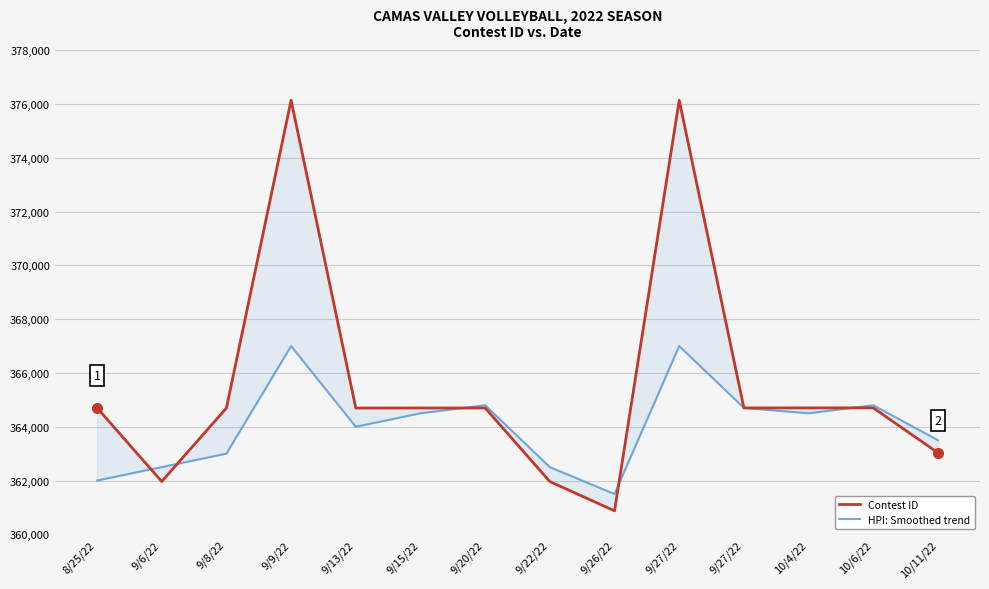

Count the number of data series in this chart.

2